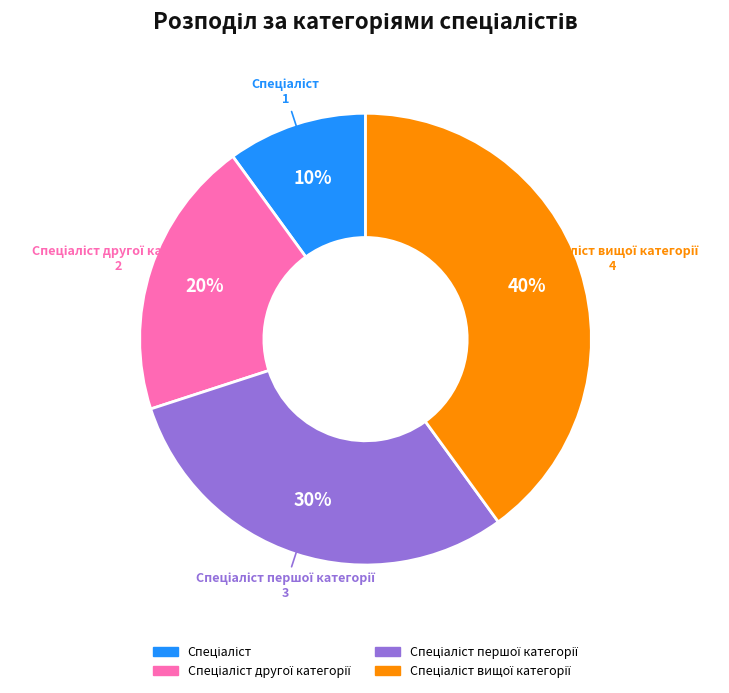

Is there a majority slice in this chart?

No